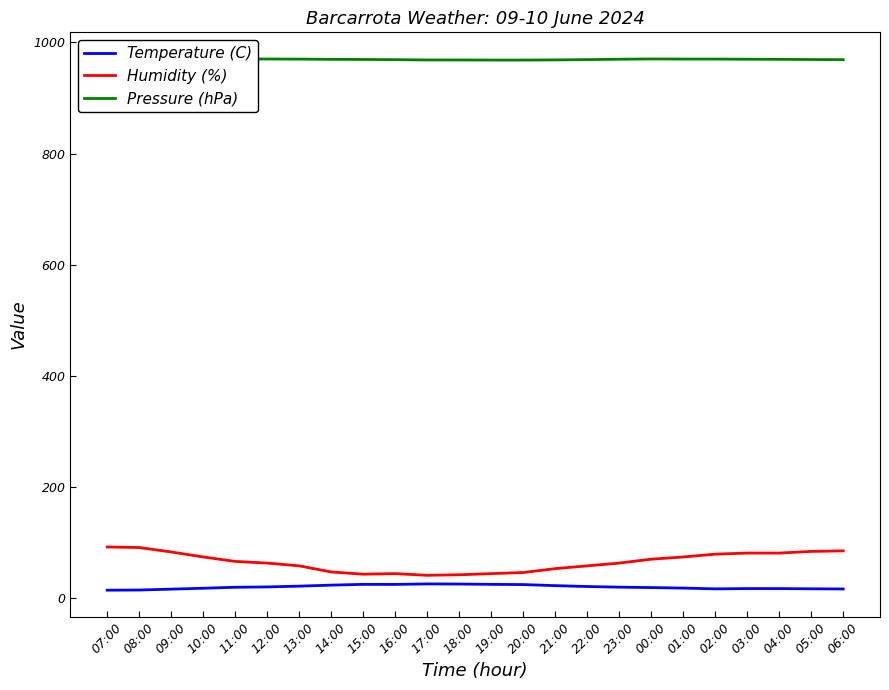

Reading right to left, what are all the values shown in this chart?

Temperature (C): 16.4	16.7	17.1	17.1	16.6	18.0	18.9	19.7	20.8	22.4	24.3	24.7	25.3	25.5	24.6	24.7	23.3	21.5	20.1	19.5	17.7	16.1	14.5	14.2
Humidity (%): 85.0	84.0	81.0	81.0	79.0	74.0	70.0	63.0	58.0	53.0	46.0	44.0	42.0	41.0	44.0	43.0	47.0	58.0	63.0	66.0	74.0	83.0	91.0	92.0
Pressure (hPa): 969.0	969.3	969.6	969.8	970.1	970.1	970.3	969.8	969.1	968.6	968.3	968.3	968.5	968.5	969.0	969.4	969.6	970.0	970.2	970.4	970.3	970.0	969.7	969.5